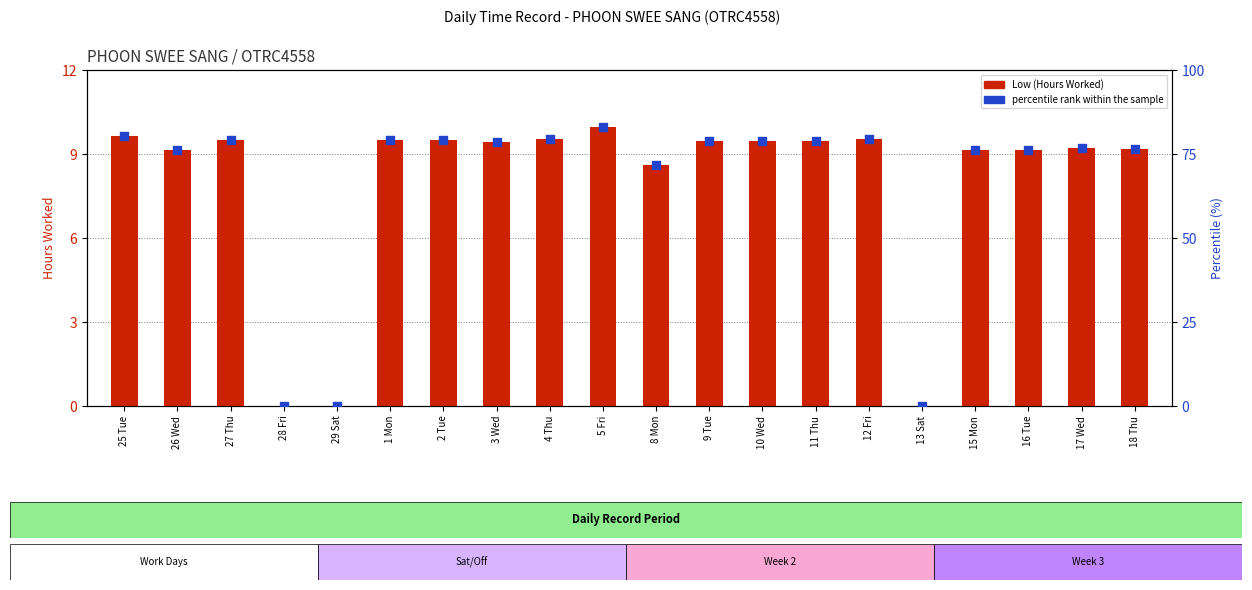

Which series has the largest Y range (max minus min)?

percentile rank within the sample